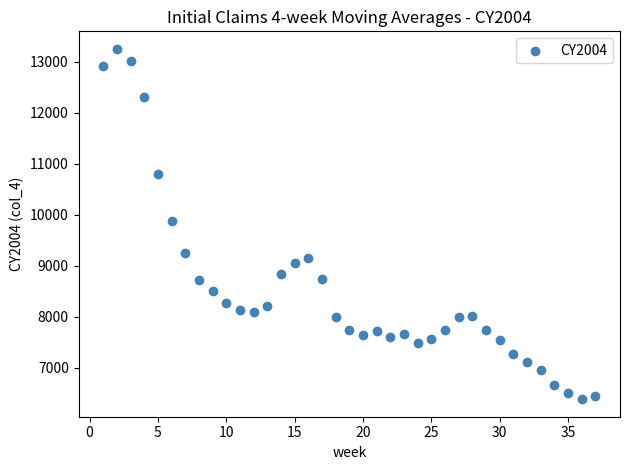

What is the range of X values (max minus min)?

36.0